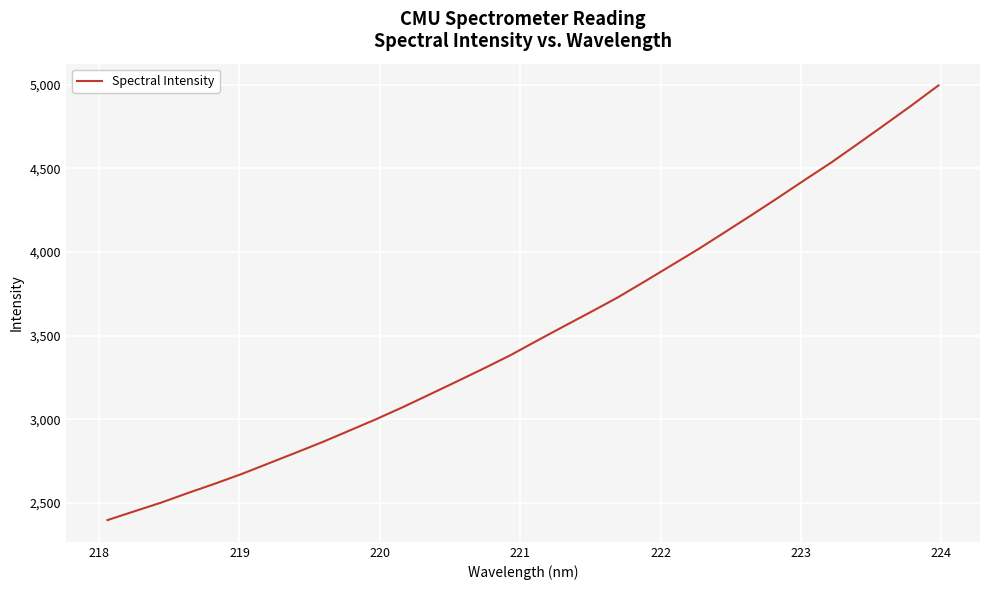

What is the minimum value shown in the chart?

2398.3